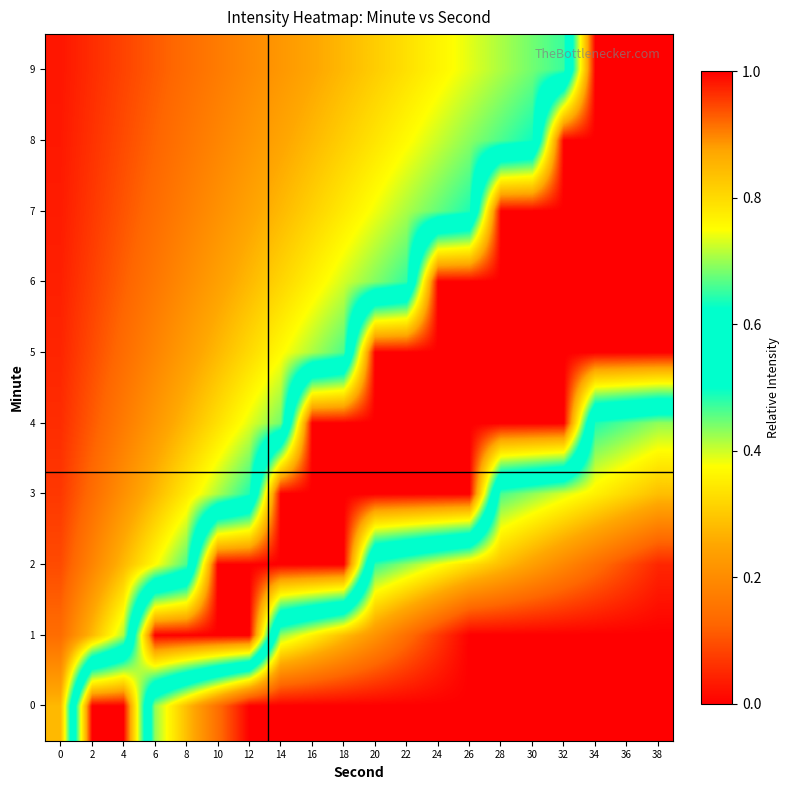

What is the total value across all series at 30?

5.6